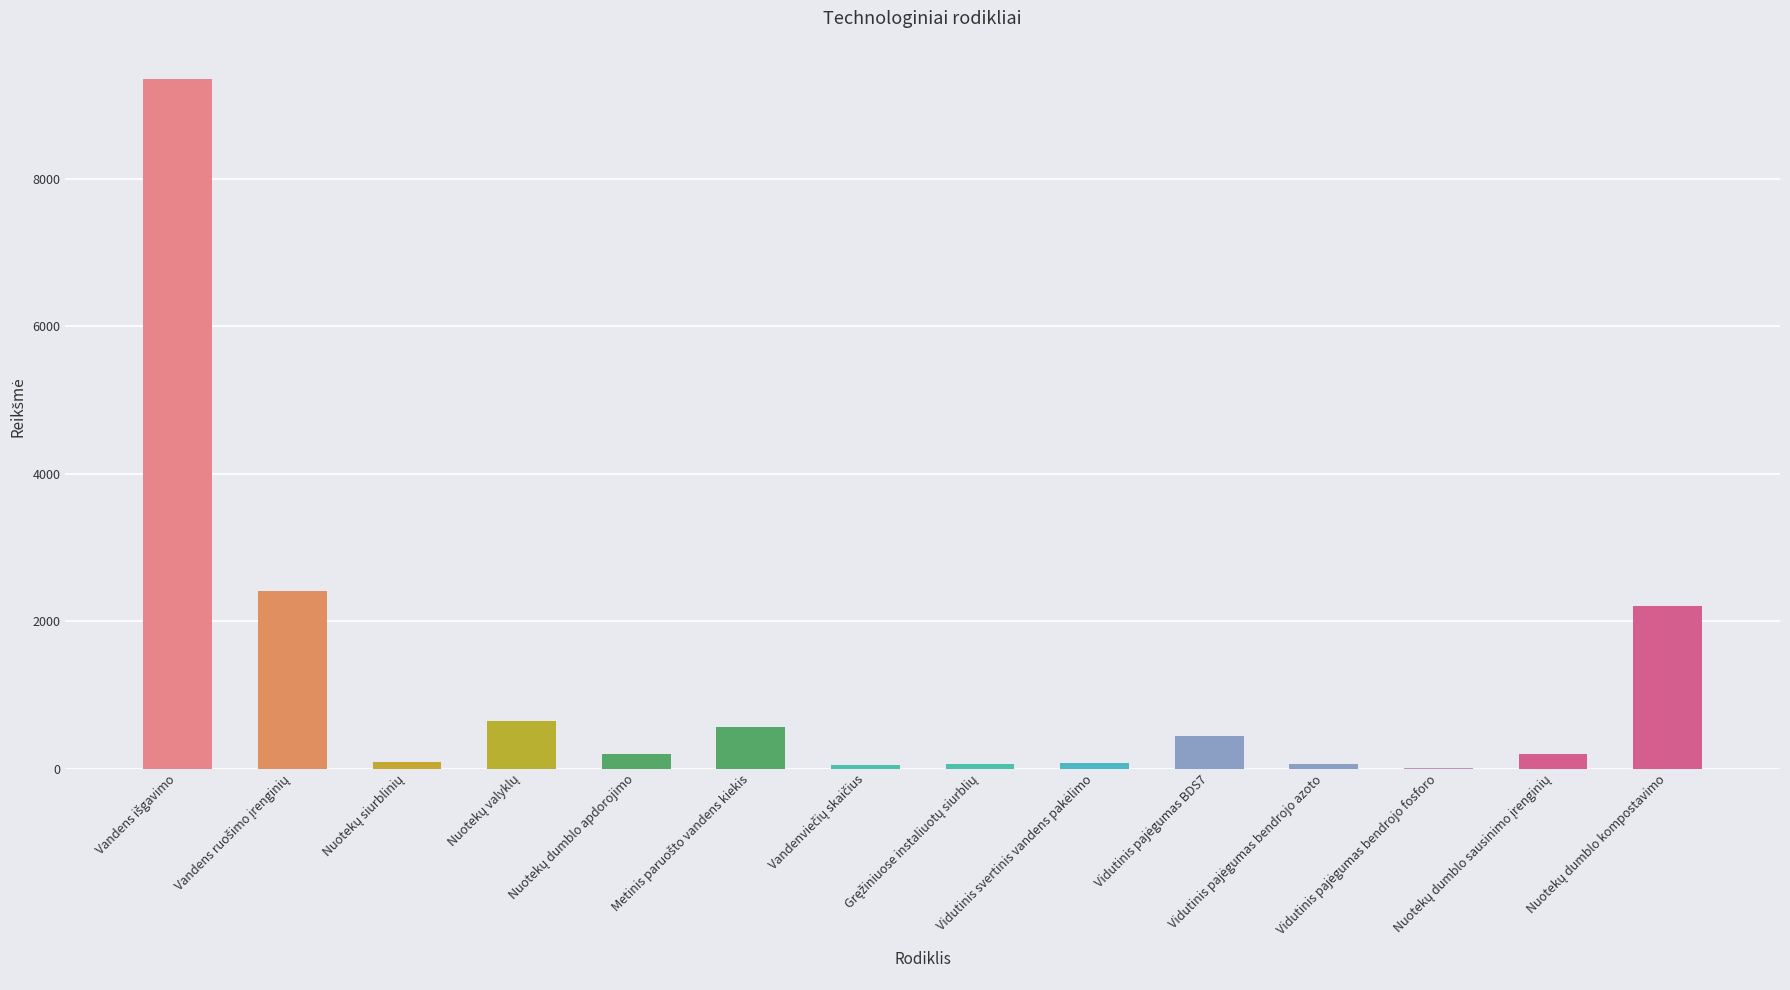

What is the maximum value shown in the chart?

9354.9